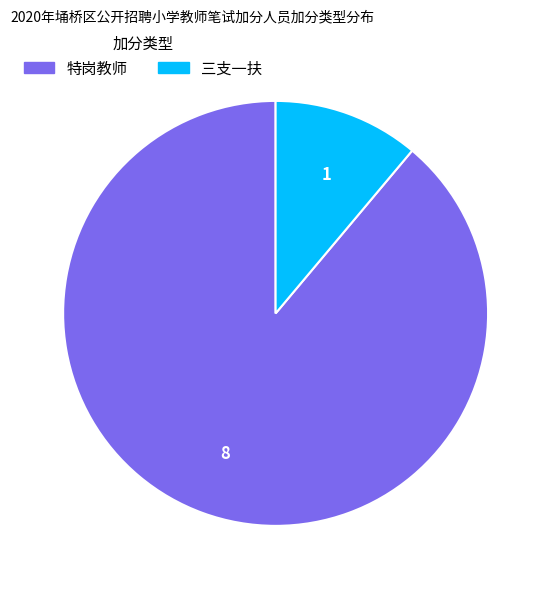

The 特岗教师 slice represents 89% of the pie. True or false?

True